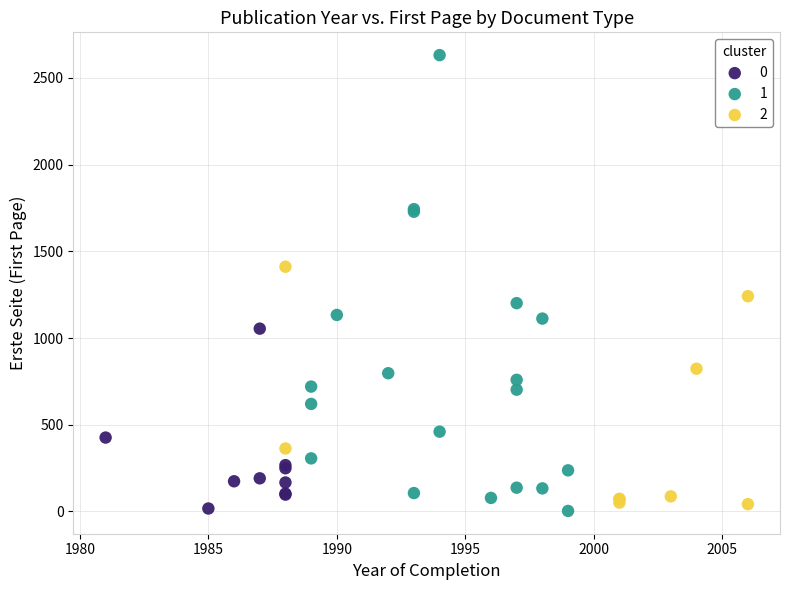

What are all the series names shown in the legend?

0, 1, 2